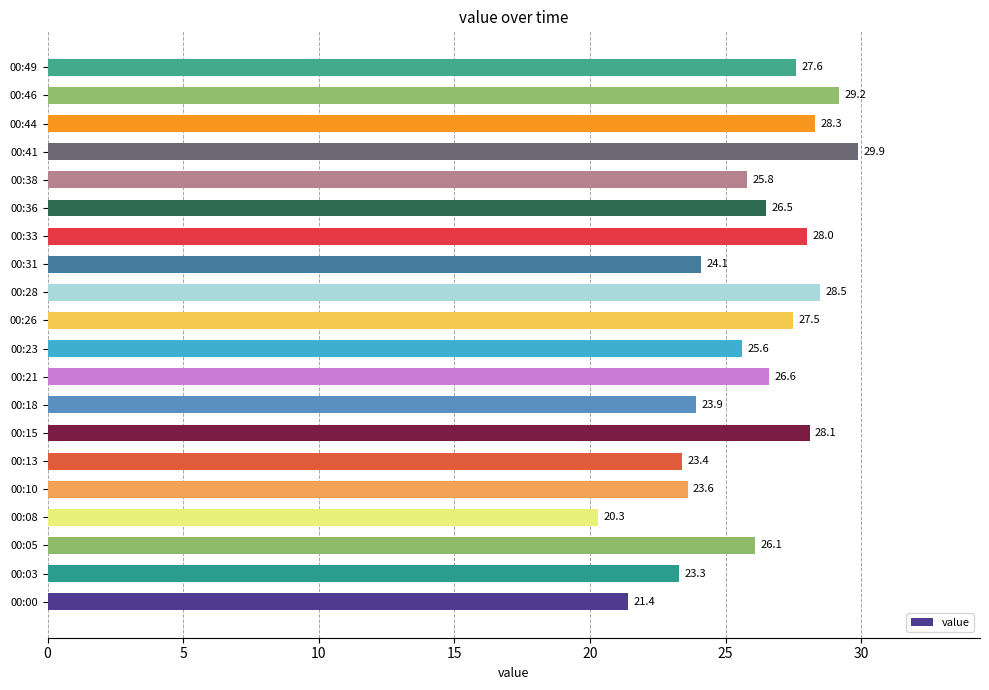

Which label corresponds to the largest value in the chart?

00:41